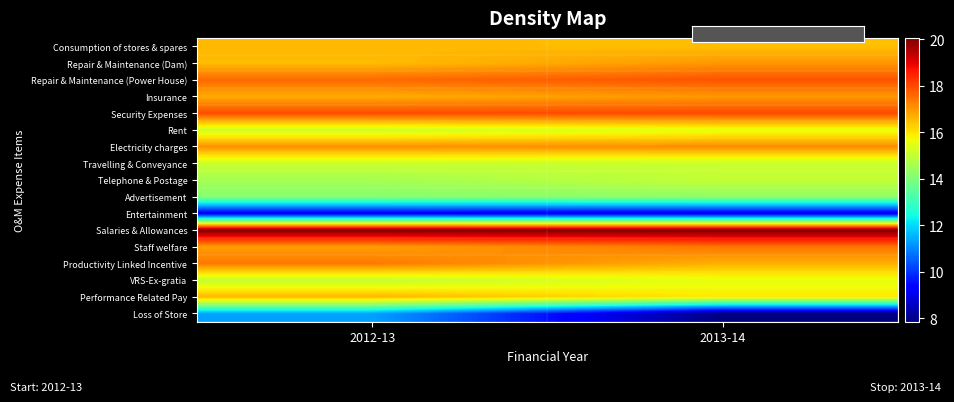

List the series in order of their peak value, highest first.

Salaries & Allowances, Security Expenses, Repair & Maintenance (Power House), Staff welfare, Productivity Linked Incentive, Electricity charges, Repair & Maintenance (Dam), Insurance, Performance Related Pay, Consumption of stores & spares, VRS-Ex-gratia, Rent, Travelling & Conveyance, Telephone & Postage, Advertisement, Loss of Store, Entertainment